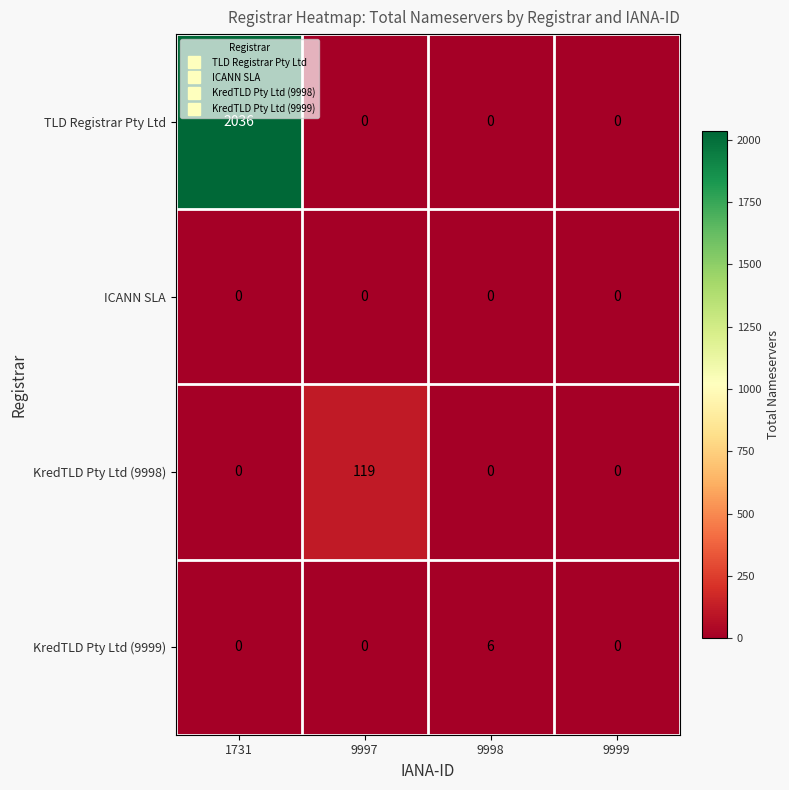

Reading left to right, extract all data points from this chart.

TLD Registrar Pty Ltd: 1731=2036	9997=0	9998=0	9999=0
ICANN SLA: 1731=0	9997=0	9998=0	9999=0
KredTLD Pty Ltd (9998): 1731=0	9997=119	9998=0	9999=0
KredTLD Pty Ltd (9999): 1731=0	9997=0	9998=6	9999=0